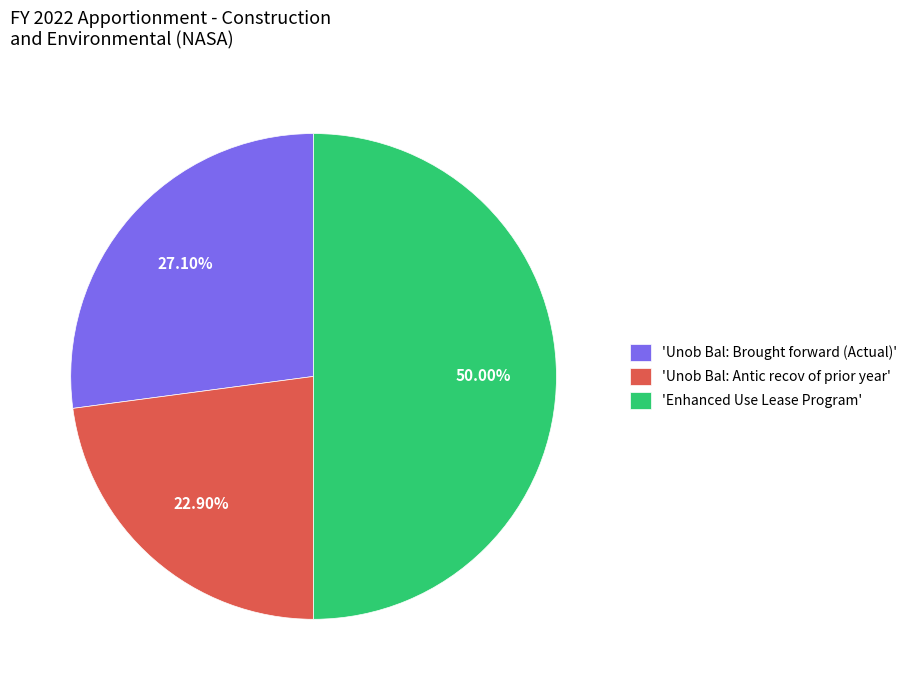

What is the largest slice in the pie chart?

'Enhanced Use Lease Program'